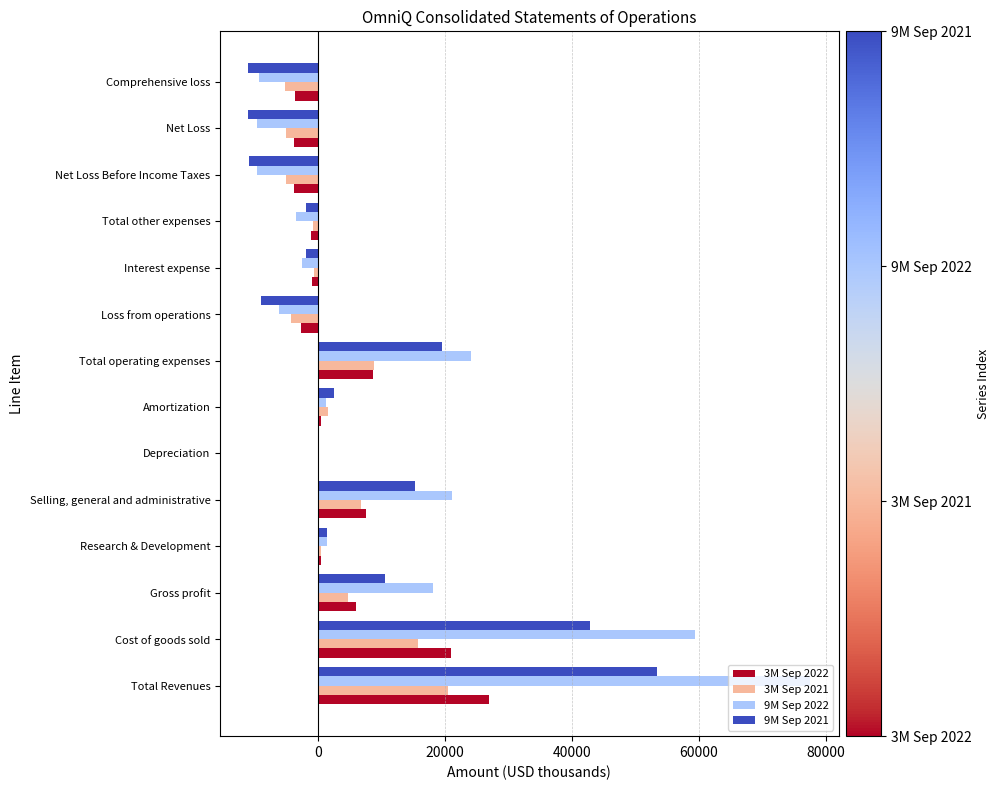

Which category has the highest value across all series?

Total Revenues